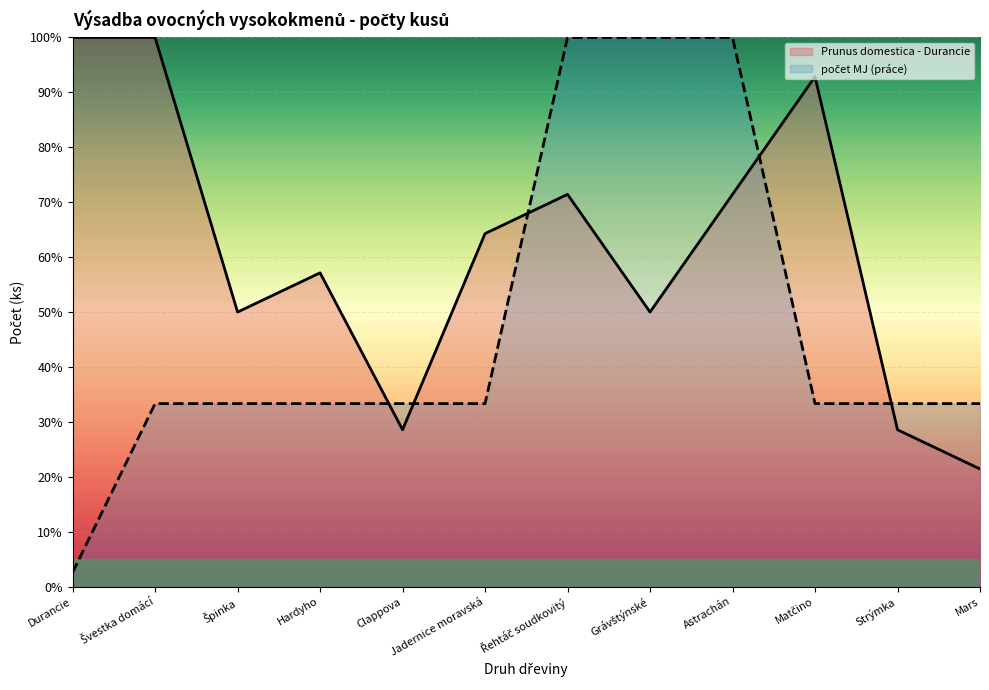

What is the value of the počet MJ point at the 5th from the left?

33.3